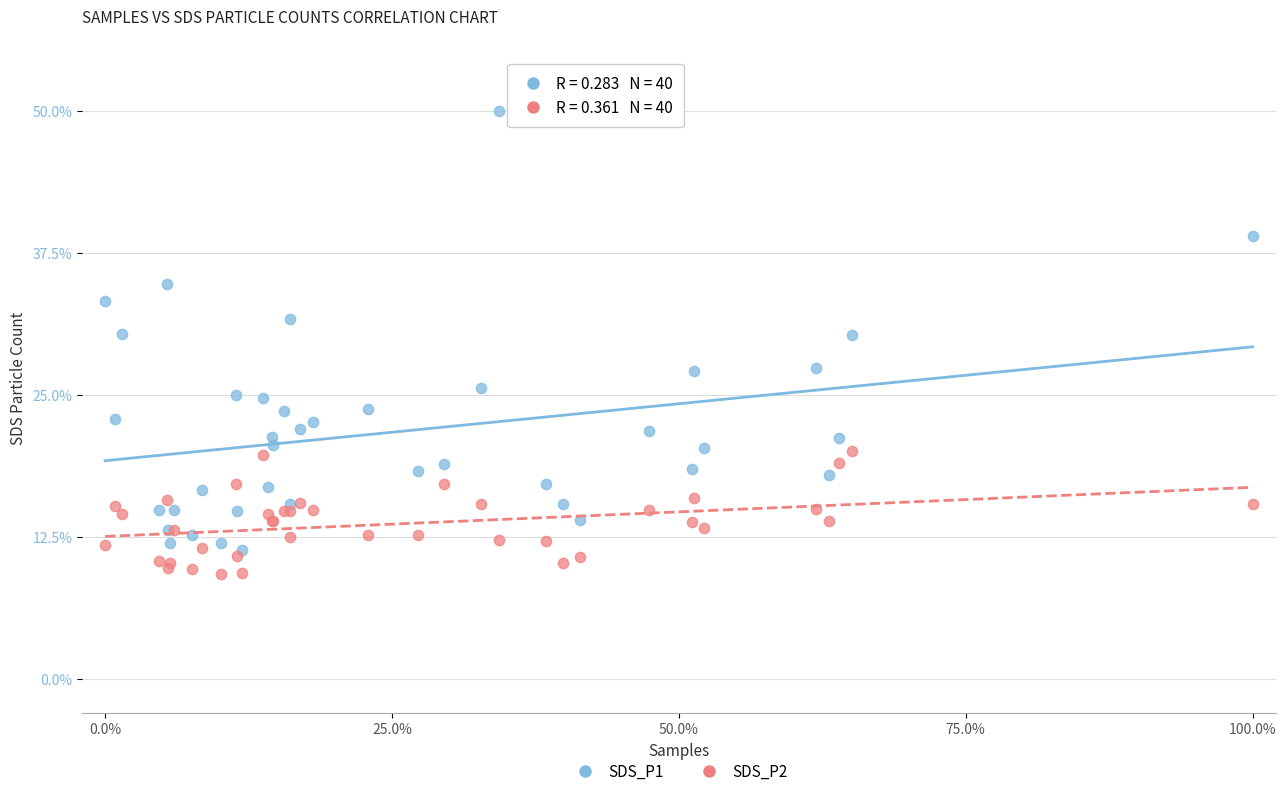

Which series has the largest Y range (max minus min)?

SDS_P1